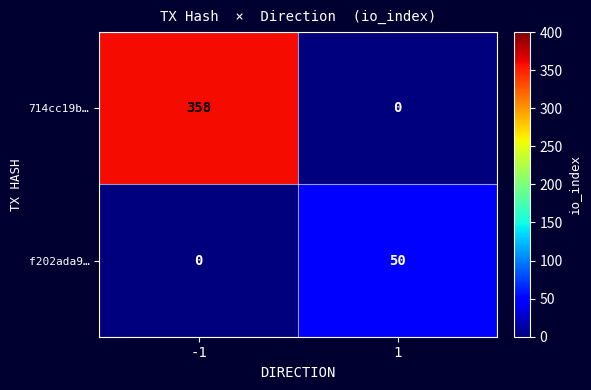

The f202ada9… series shows 34 at -1. True or false?

False